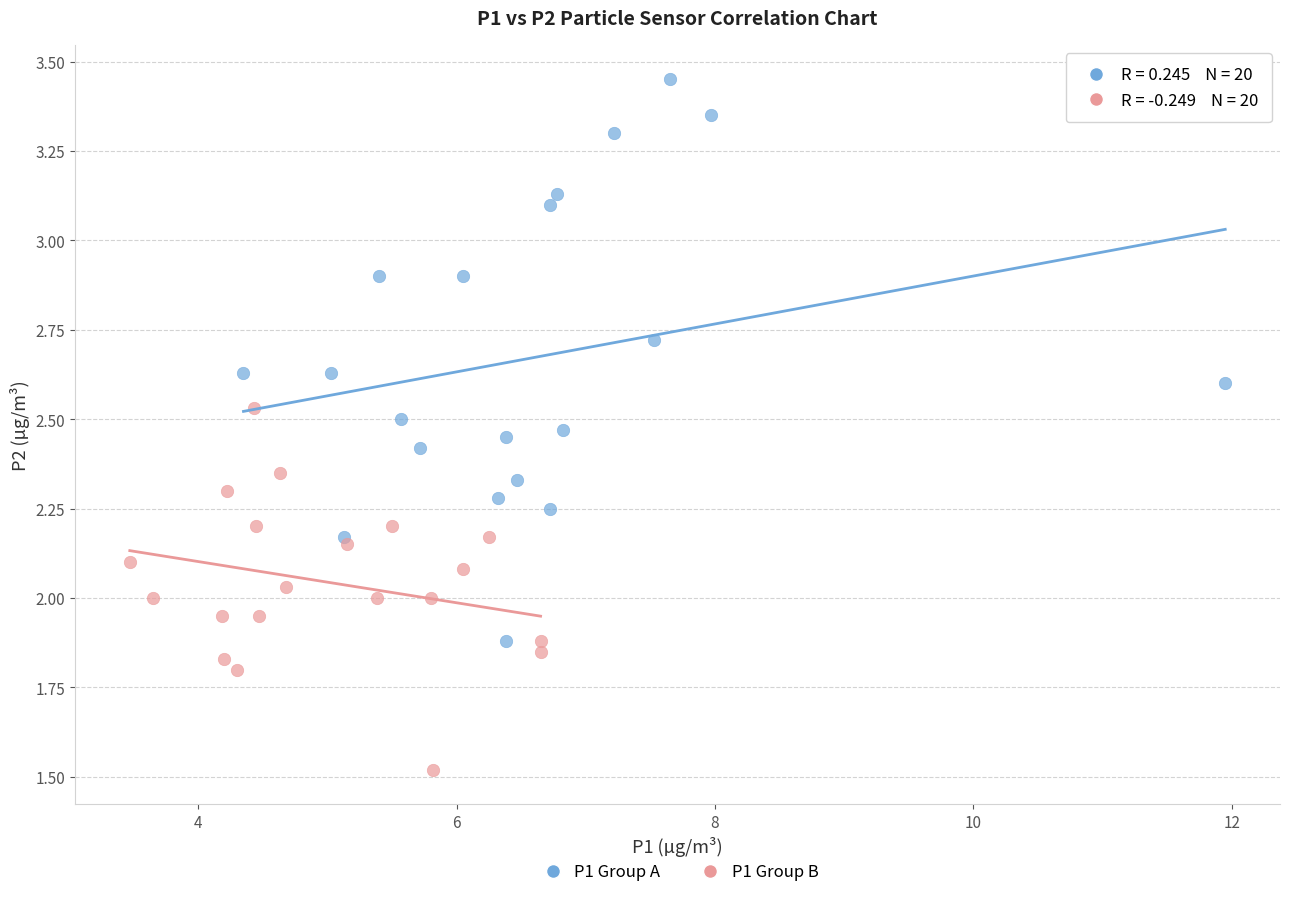

Which series has the widest spread of Y values?

P1 Group A